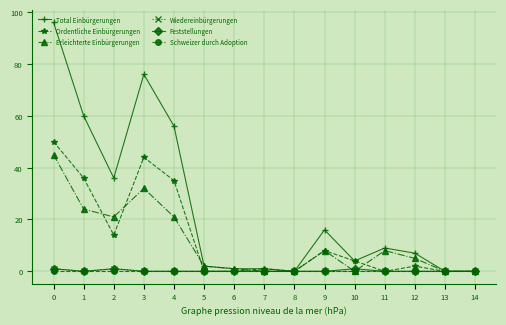

True or false: Erleichterte Einbürgerungen has more than 2 interior local peaks.

True